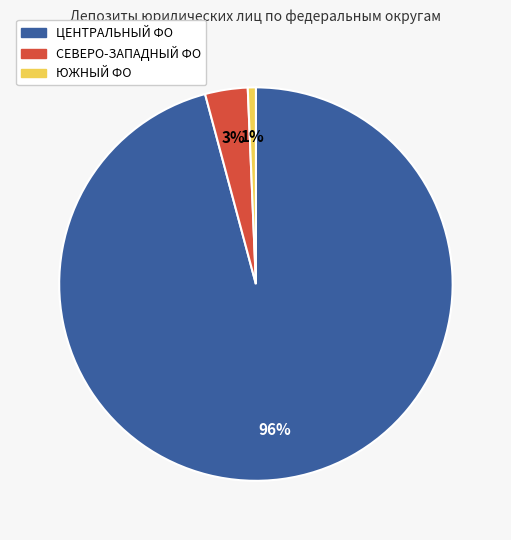

Count the number of slices in the pie.

3